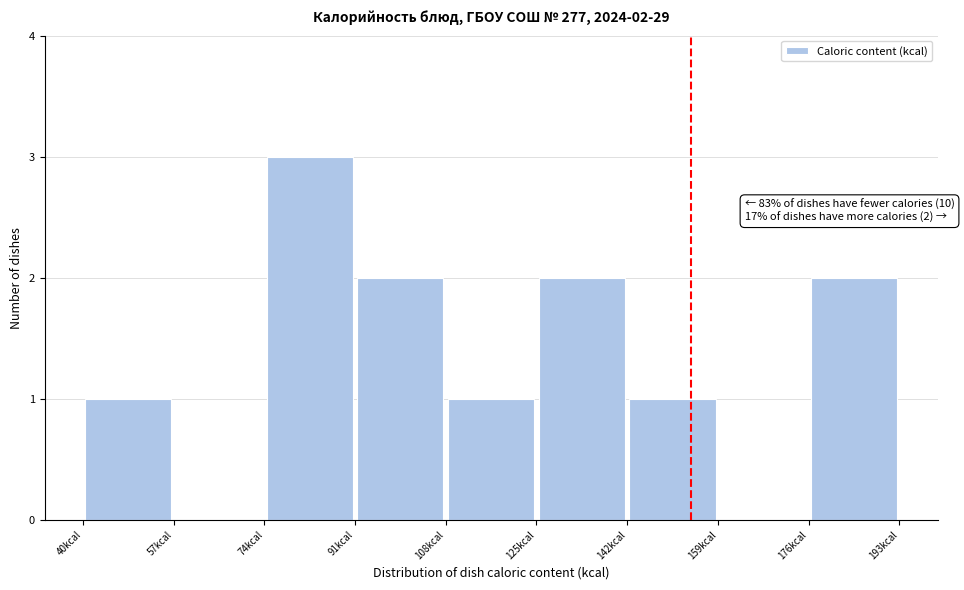

Which range on the x-axis has the tallest bar?

74 to 91